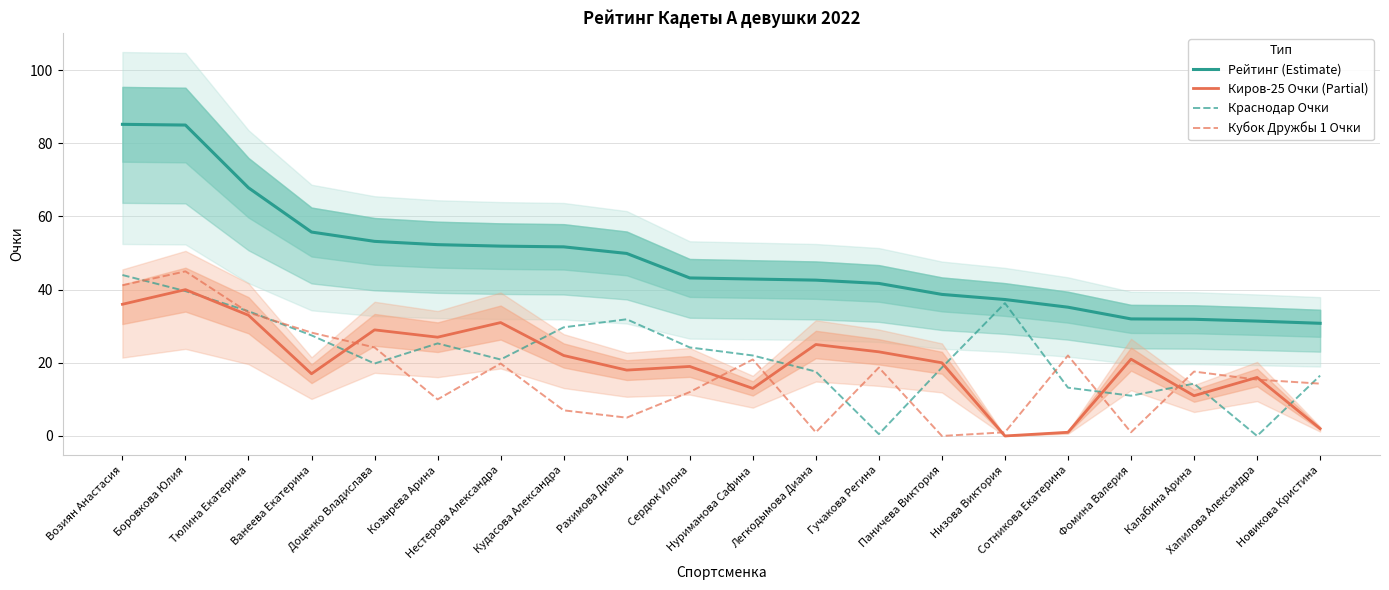

Reading right to left, extract all data points from this chart.

Рейтинг (Estimate): Новикова Кристина=30.8	Хапилова Александра=31.4	Калабина Арина=31.9	Фомина Валерия=32.0	Сотникова Екатерина=35.2	Низова Виктория=37.3	Паничева Виктория=38.7	Гучакова Регина=41.7	Легкодымова Диана=42.6	Нуриманова Сафина=42.9	Сердюк Илона=43.2	Рахимова Диана=49.9	Кудасова Александра=51.7	Нестерова Александра=51.9	Козырева Арина=52.3	Доценко Владислава=53.2	Ванеева Екатерина=55.8	Тюлина Екатерина=67.8	Боровкова Юлия=85.0	Возиян Анастасия=85.2
Киров-25 Очки (Partial): Новикова Кристина=2.0	Хапилова Александра=16.0	Калабина Арина=11.0	Фомина Валерия=21.0	Сотникова Екатерина=1.0	Низова Виктория=0.0	Паничева Виктория=20.0	Гучакова Регина=23.0	Легкодымова Диана=25.0	Нуриманова Сафина=13.0	Сердюк Илона=19.0	Рахимова Диана=18.0	Кудасова Александра=22.0	Нестерова Александра=31.0	Козырева Арина=27.0	Доценко Владислава=29.0	Ванеева Екатерина=17.0	Тюлина Екатерина=33.0	Боровкова Юлия=40.0	Возиян Анастасия=36.0
Краснодар Очки: Новикова Кристина=16.5	Хапилова Александра=0.0	Калабина Арина=14.3	Фомина Валерия=11.0	Сотникова Екатерина=13.2	Низова Виктория=36.3	Паничева Виктория=18.7	Гучакова Регина=0.5	Легкодымова Диана=17.6	Нуриманова Сафина=22.0	Сердюк Илона=24.2	Рахимова Диана=31.9	Кудасова Александра=29.7	Нестерова Александра=20.9	Козырева Арина=25.3	Доценко Владислава=19.8	Ванеева Екатерина=27.5	Тюлина Екатерина=34.1	Боровкова Юлия=39.6	Возиян Анастасия=44.0
Кубок Дружбы 1 Очки: Новикова Кристина=14.3	Хапилова Александра=15.4	Калабина Арина=17.6	Фомина Валерия=1.0	Сотникова Екатерина=22.0	Низова Виктория=1.0	Паничева Виктория=0.0	Гучакова Регина=18.7	Легкодымова Диана=1.0	Нуриманова Сафина=20.9	Сердюк Илона=12.0	Рахимова Диана=5.0	Кудасова Александра=7.0	Нестерова Александра=19.8	Козырева Арина=10.0	Доценко Владислава=24.2	Ванеева Екатерина=28.2	Тюлина Екатерина=33.8	Боровкова Юлия=45.0	Возиян Анастасия=41.2